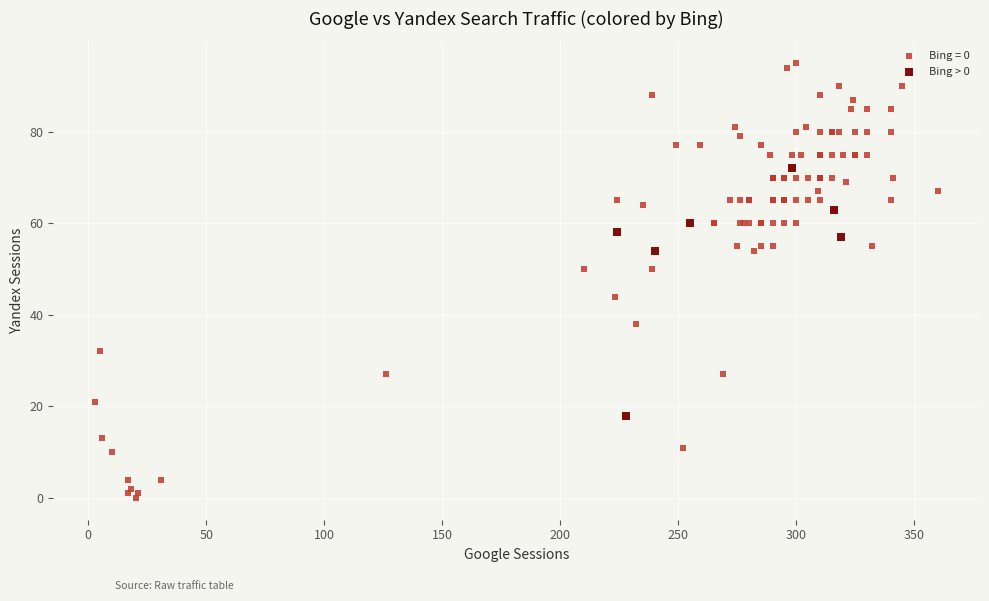

Which series reaches the maximum Y coordinate?

Bing = 0